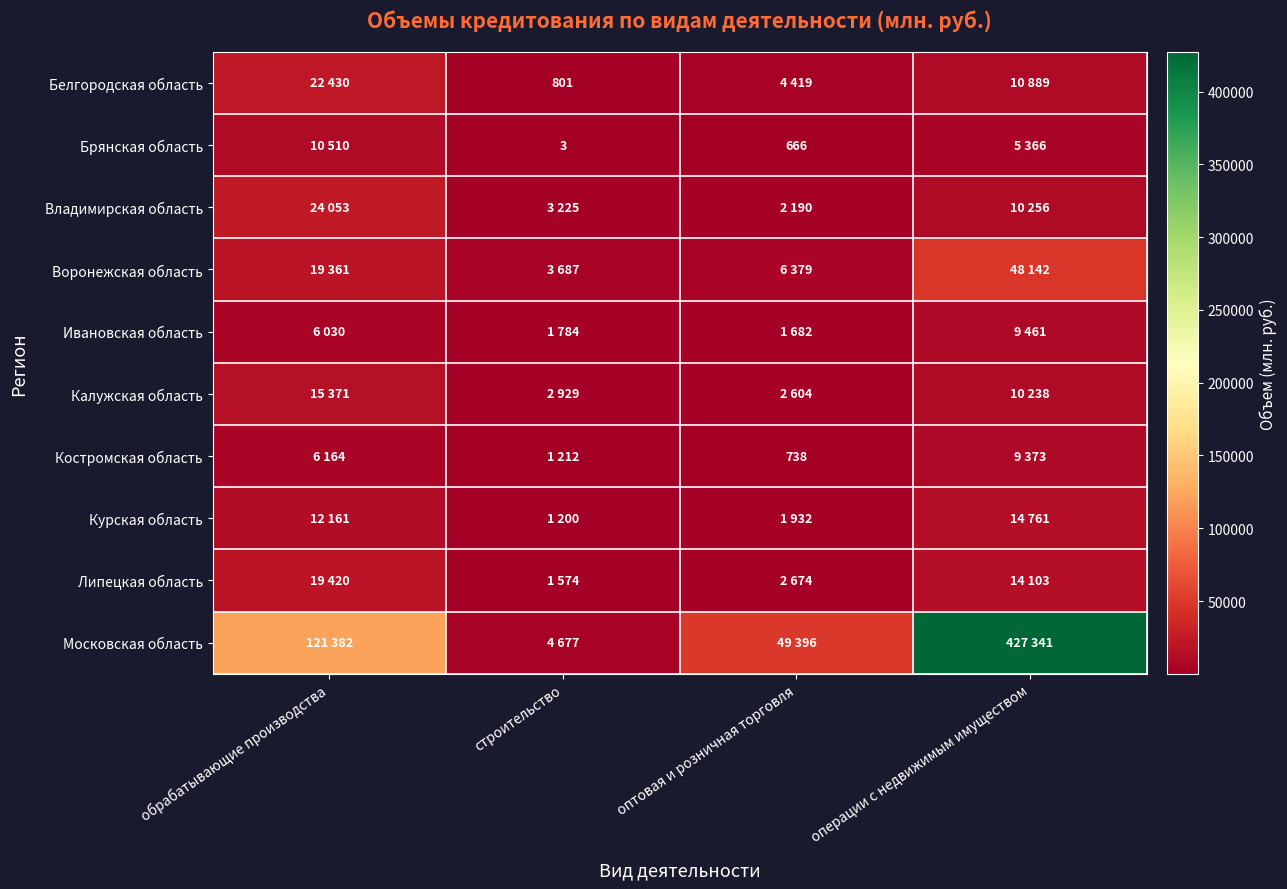

Is it true that Белгородская область equals 801 at строительство?

True